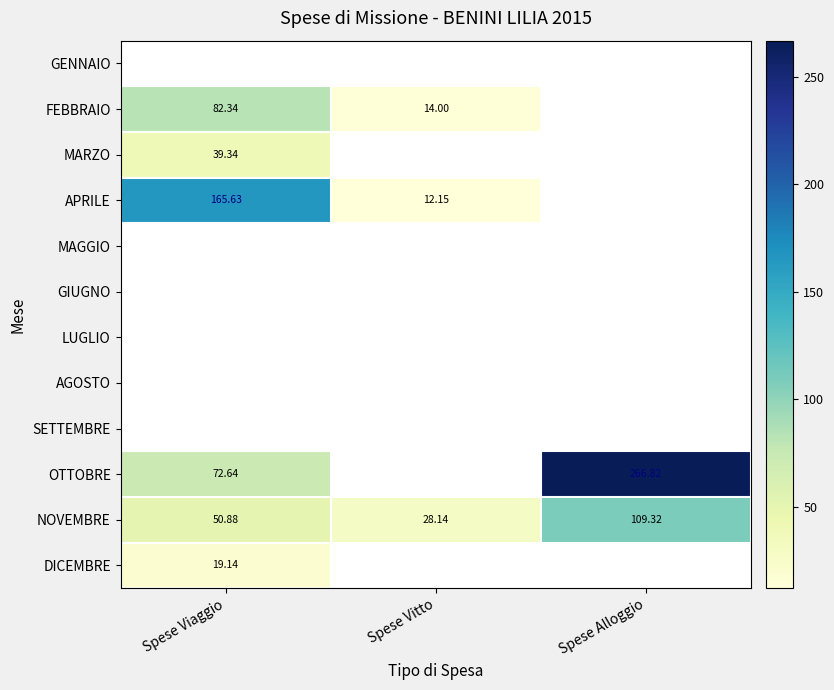

At which label does NOVEMBRE reach its peak?

Spese Alloggio